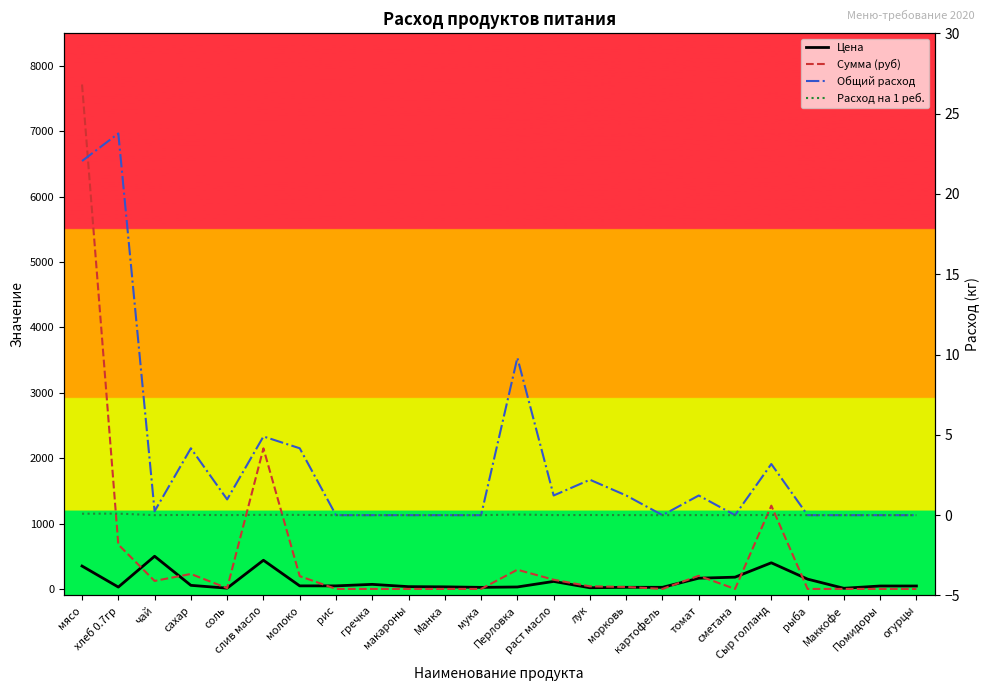

At which category does the chart reach its peak across all series?

мясо